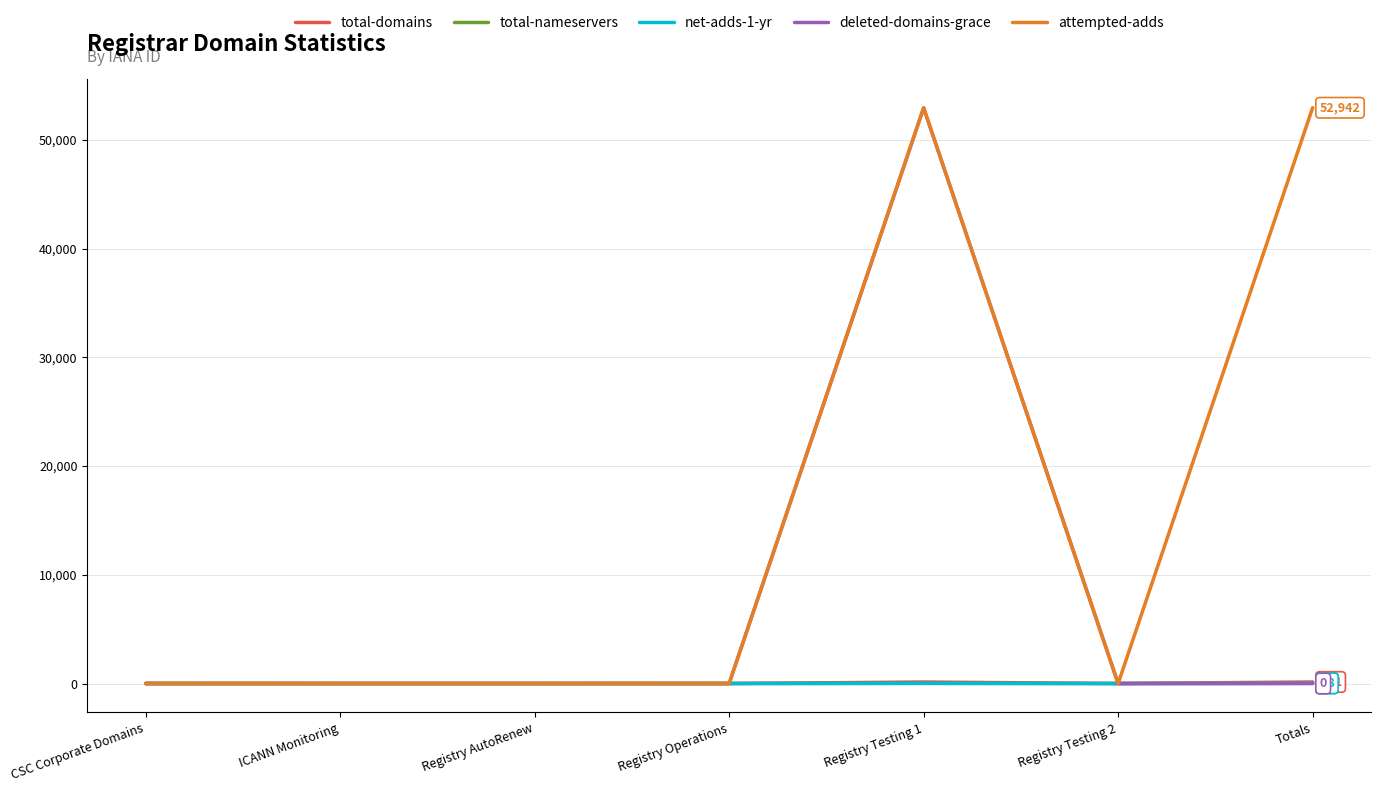

Which series has the largest total across all categories?

attempted-adds